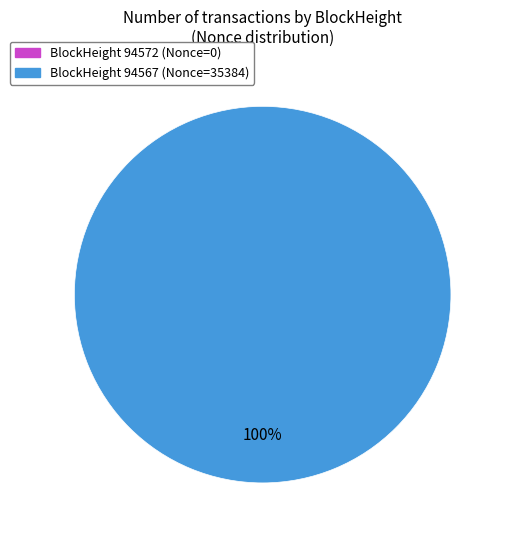

Does 94572 represent more than half of the total?

No